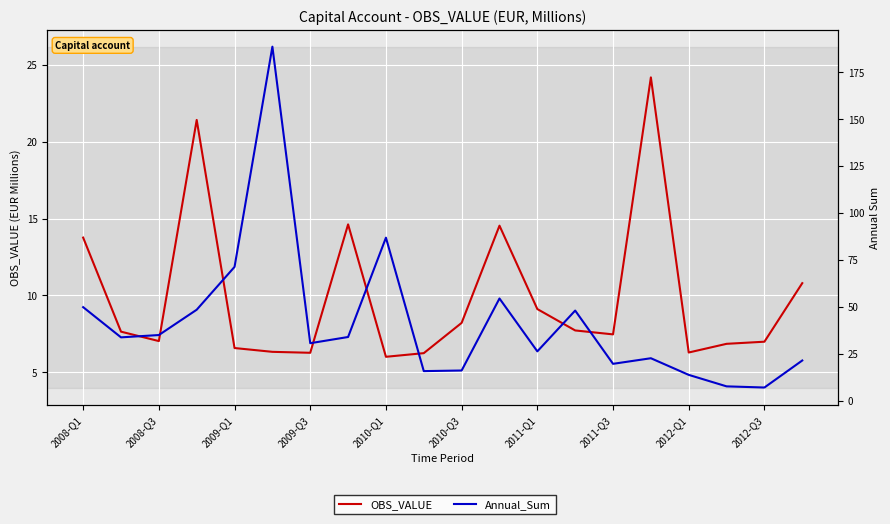

What are all the series names shown in the legend?

OBS_VALUE, Annual_Sum